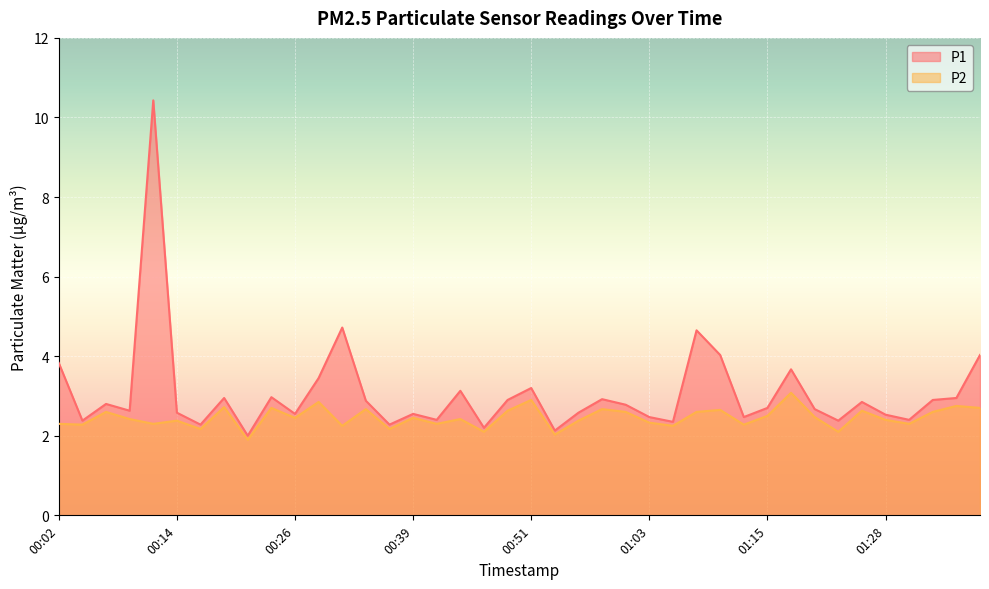

What is the value of the P1 point at the 19th from the left?

2.2